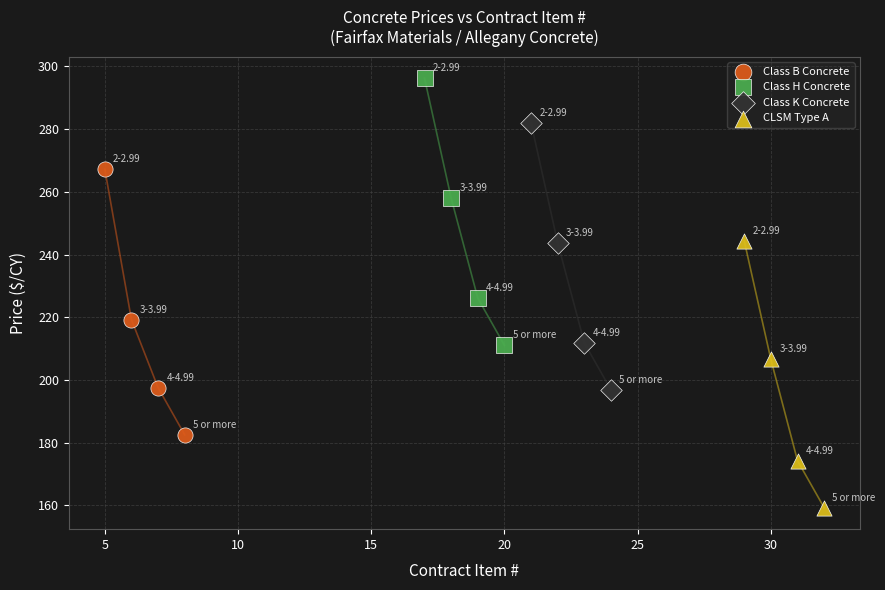

Which series has the widest spread of Y values?

Class H Concrete